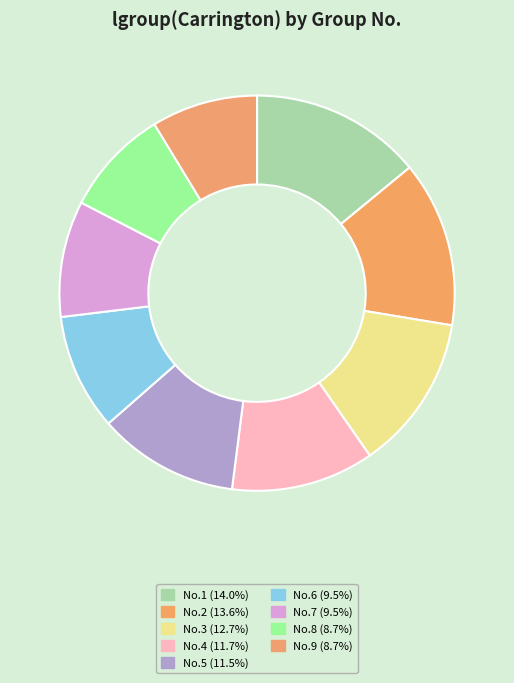

Count the number of slices in the pie.

9